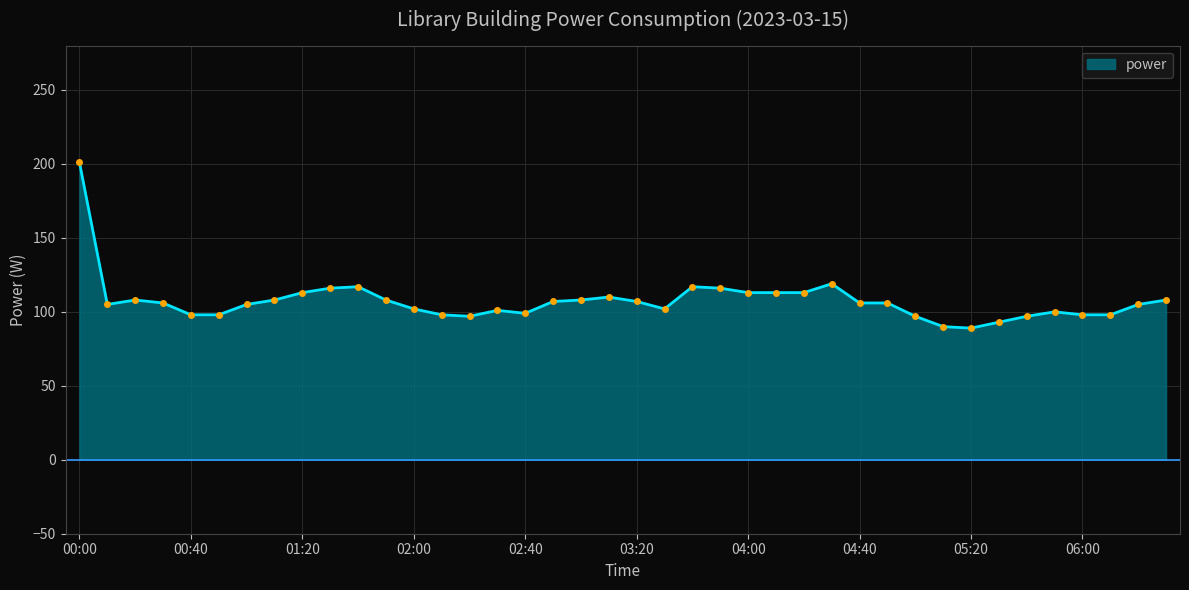

What is the maximum value shown in the chart?

201